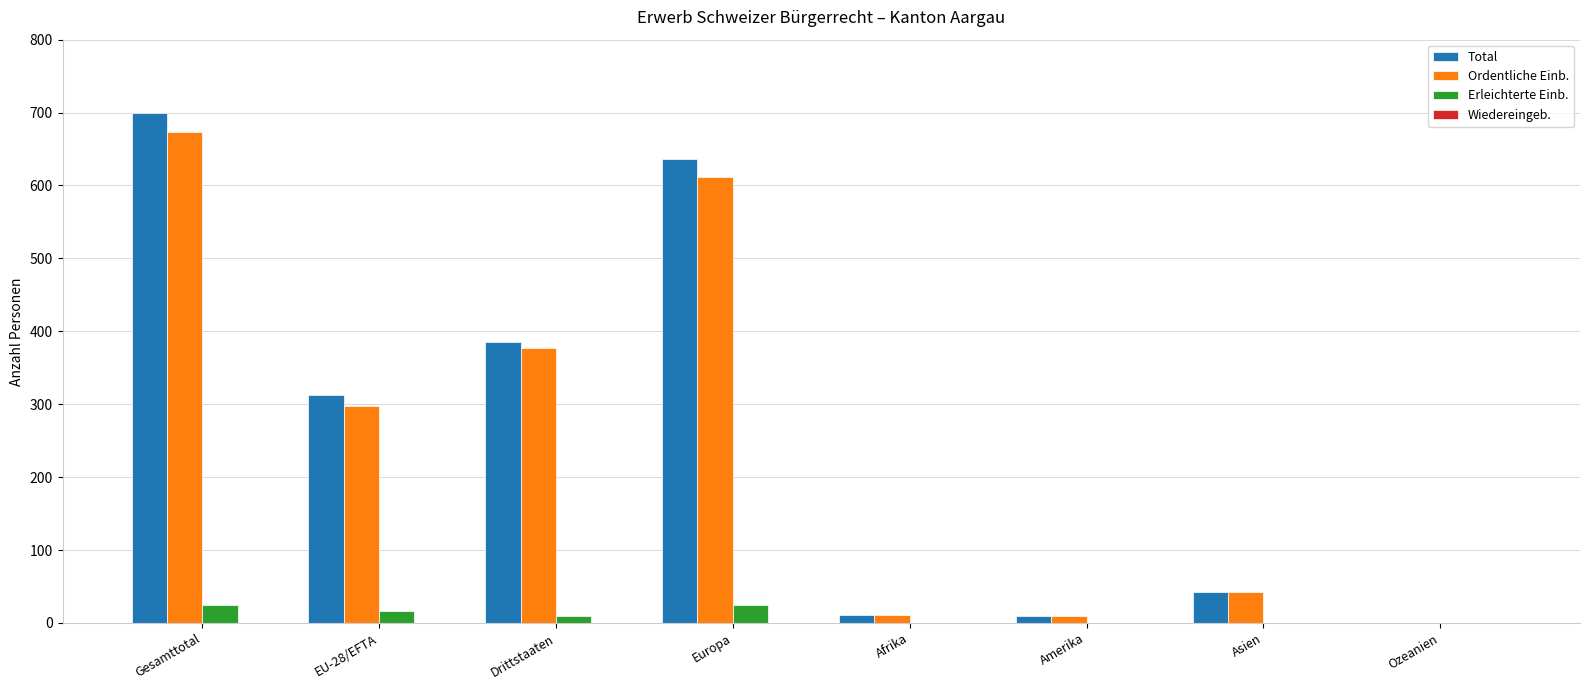

At which label does Ordentliche Einb. reach its peak?

Gesamttotal